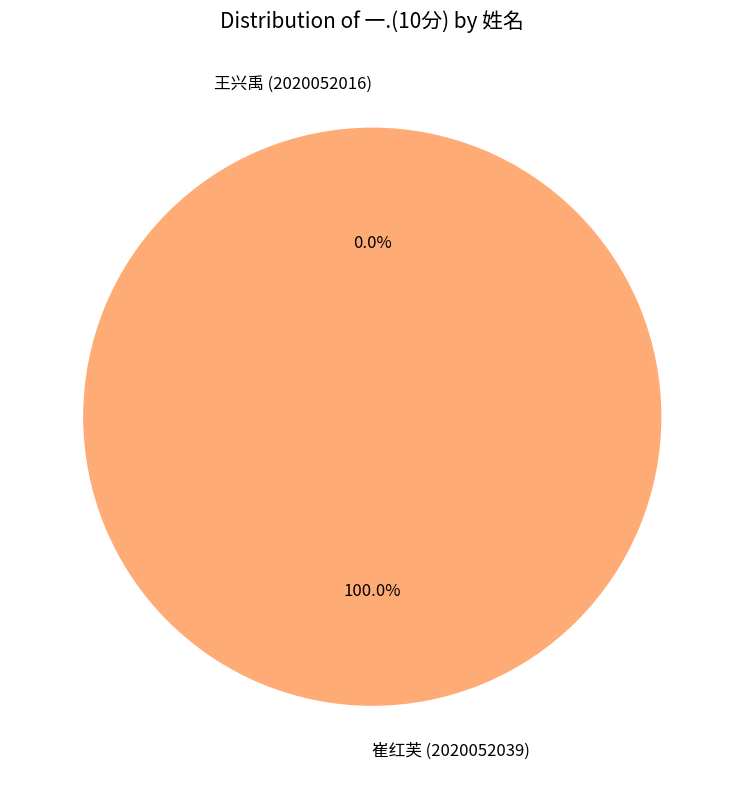

To the nearest percent, what is the difference between the 崔红芙 (2020052039) and 王兴禹 (2020052016) slice percentages?

100%